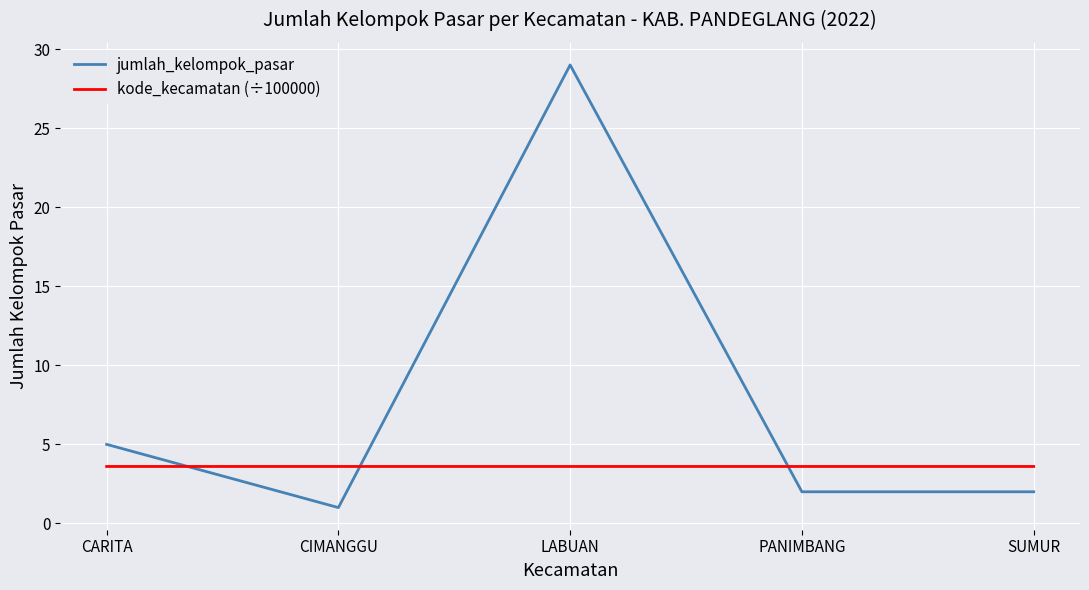

In kode_kecamatan (÷100000), how many points are higher than both neighbors (excluding endpoints)?

1